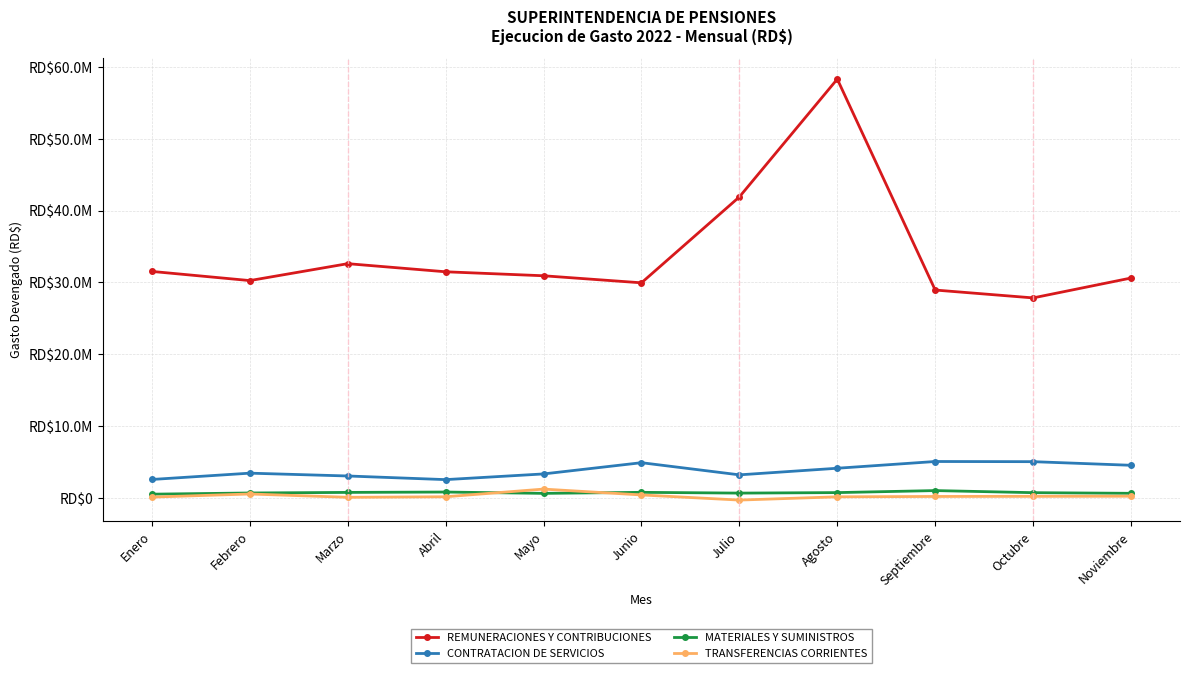

True or false: CONTRATACION DE SERVICIOS and REMUNERACIONES Y CONTRIBUCIONES intersect in this chart.

False